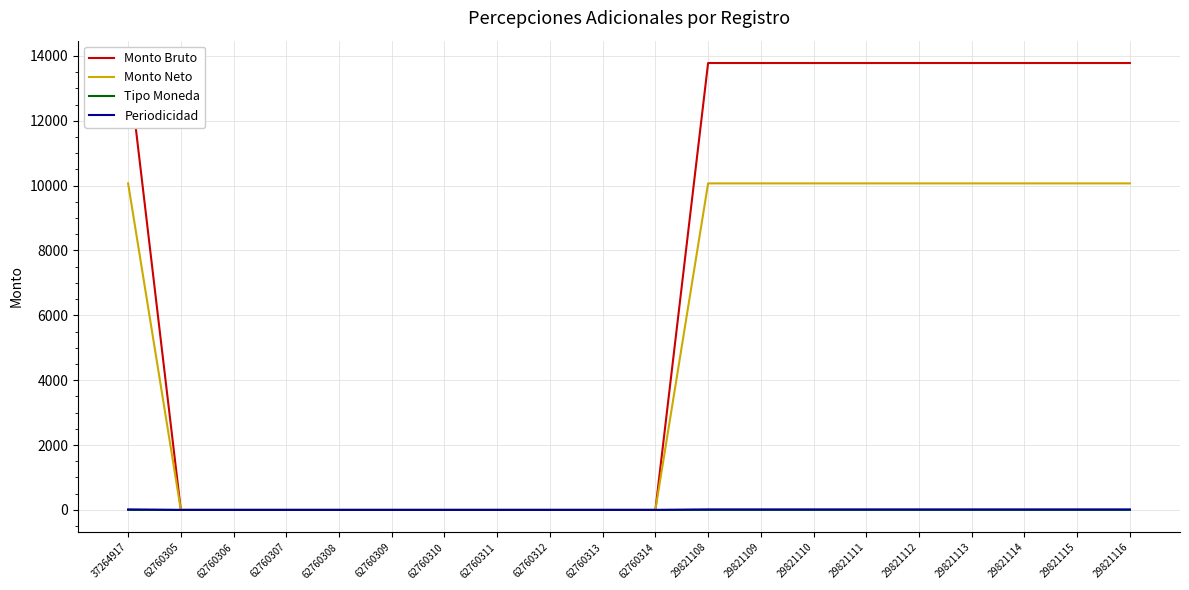

What is the label of the 2nd point from the left?

62760305